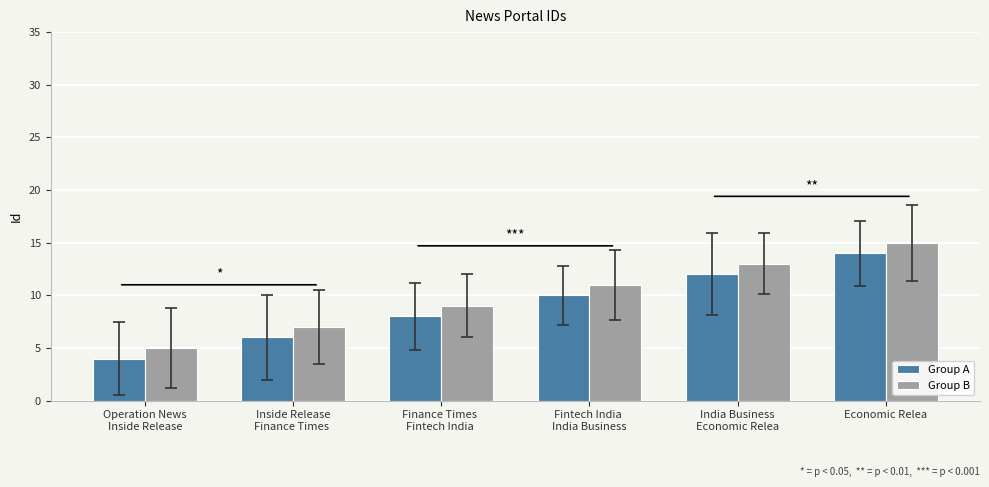

What is the difference between the Group A values at Inside Release
Finance Times  and Operation News
Inside Release?

2